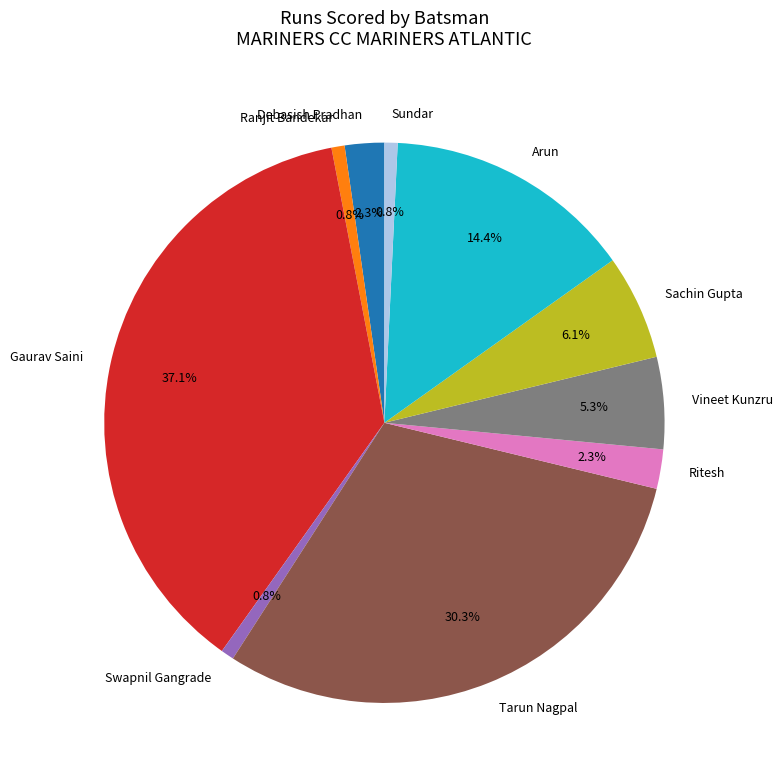

To the nearest percent, what is the difference between the largest and smallest slice percentages?

36%